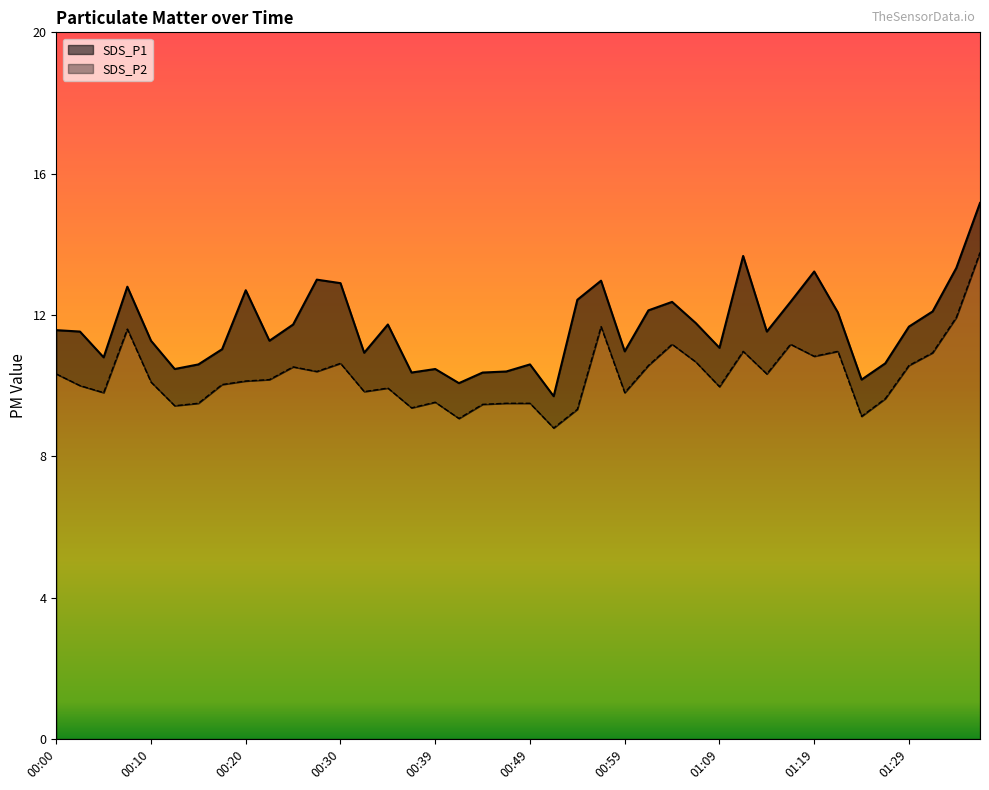

Does the chart have visible grid lines?

No